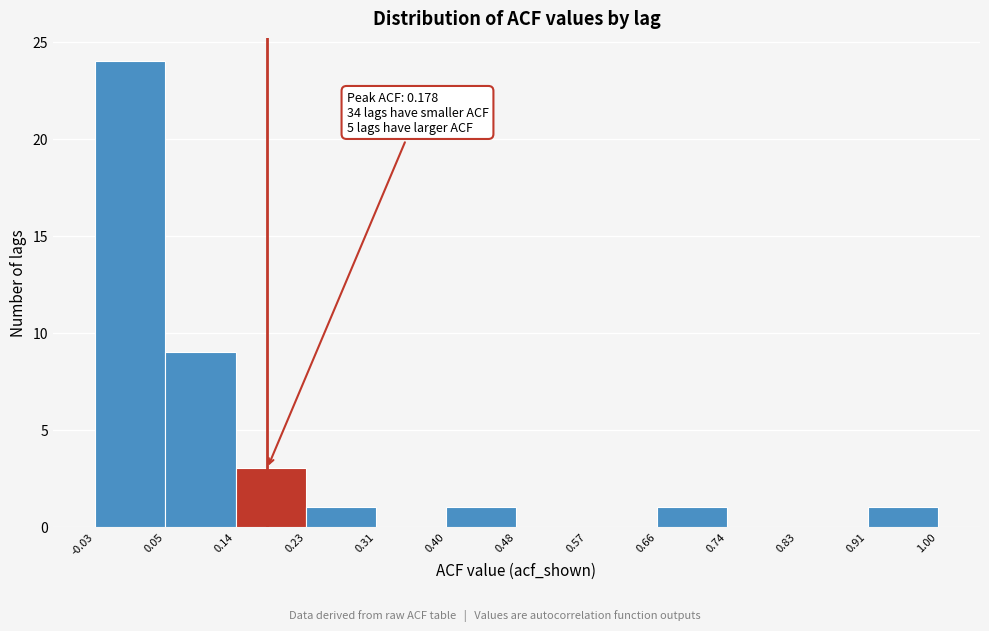

Which range on the x-axis has the tallest bar?

-0.03 to 0.05